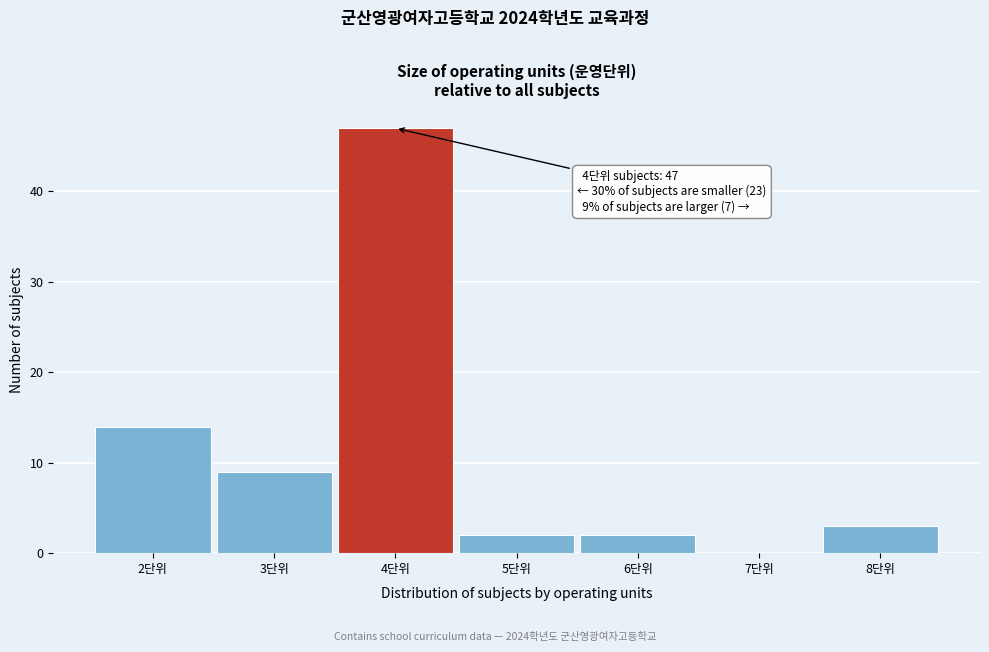

Which range on the x-axis has the tallest bar?

3.5 to 4.5